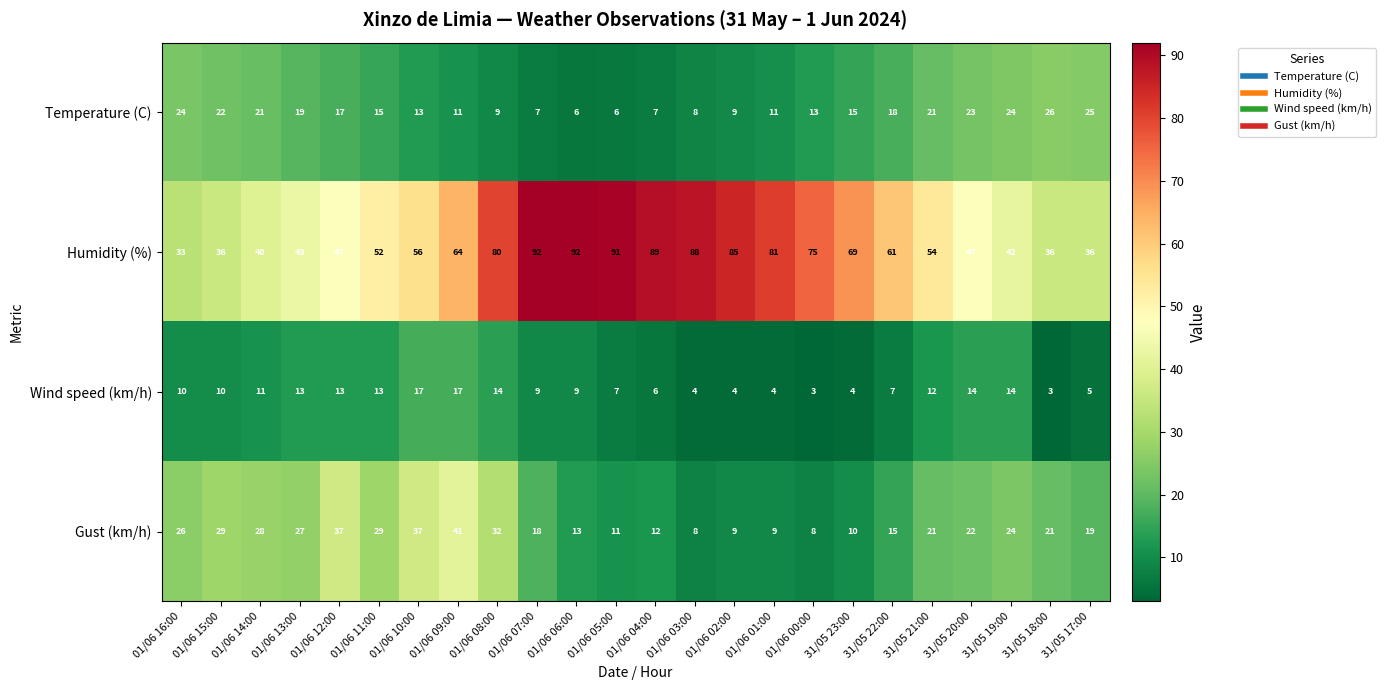

At which label does Temperature (C) reach its peak?

31/05 18:00